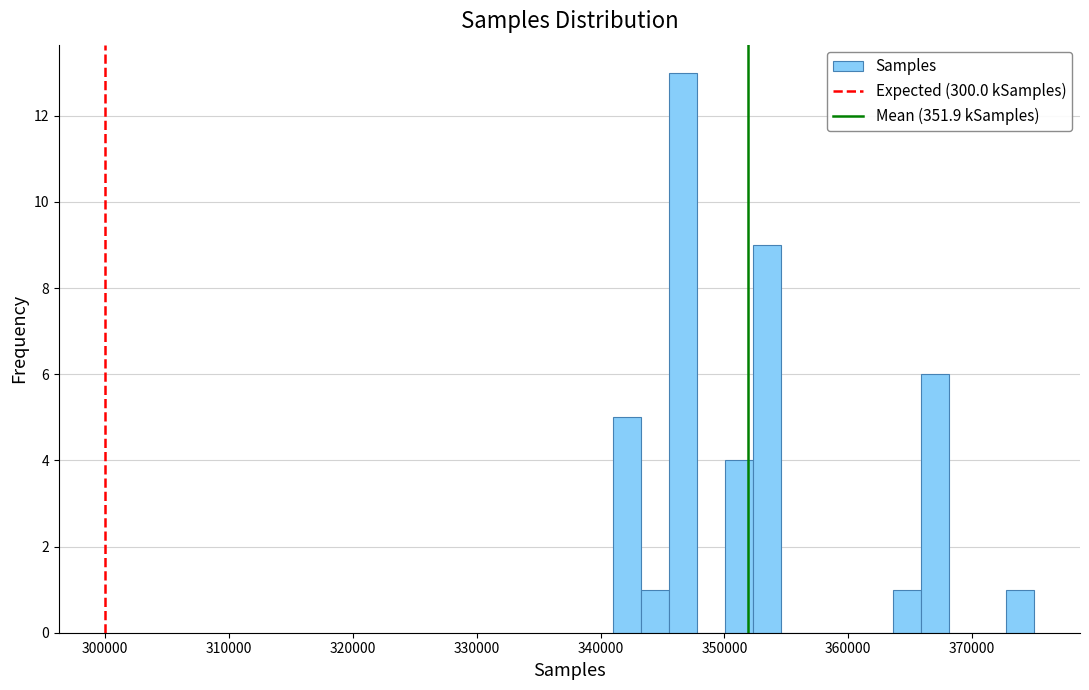

Read against the x-axis, roughly where is the centre of the tallest bar?

347000